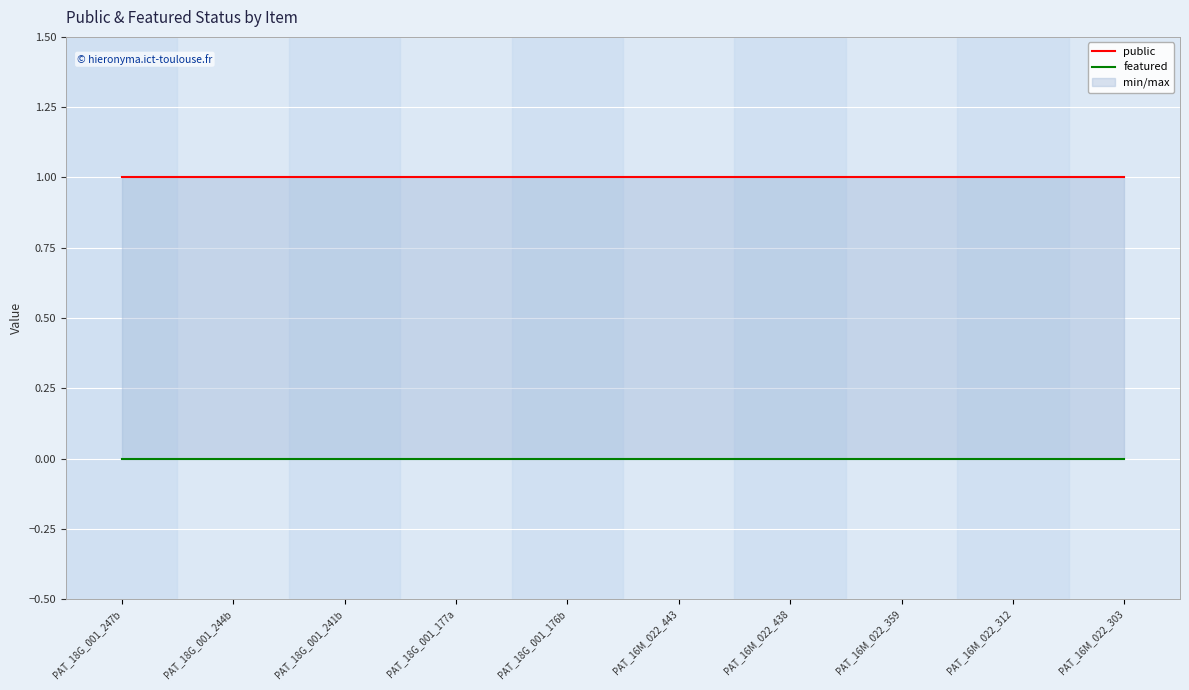

At how many categories does at least one series exceed 0?

10